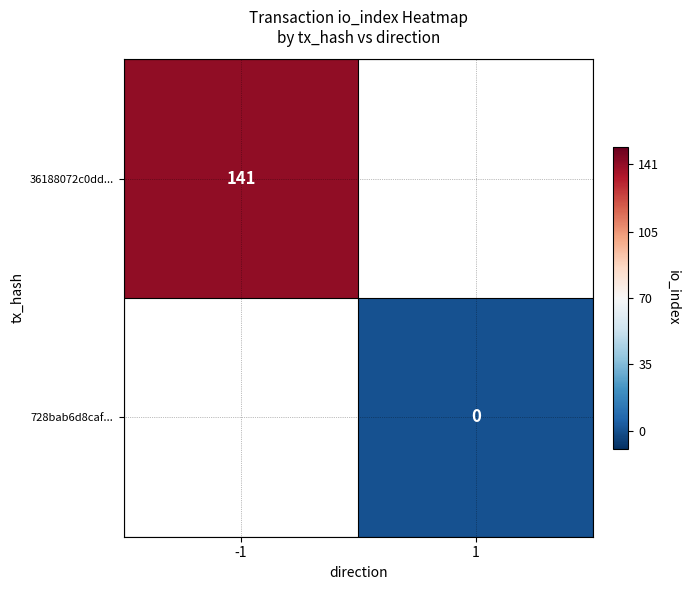

At which category does the chart reach its minimum across all series?

1